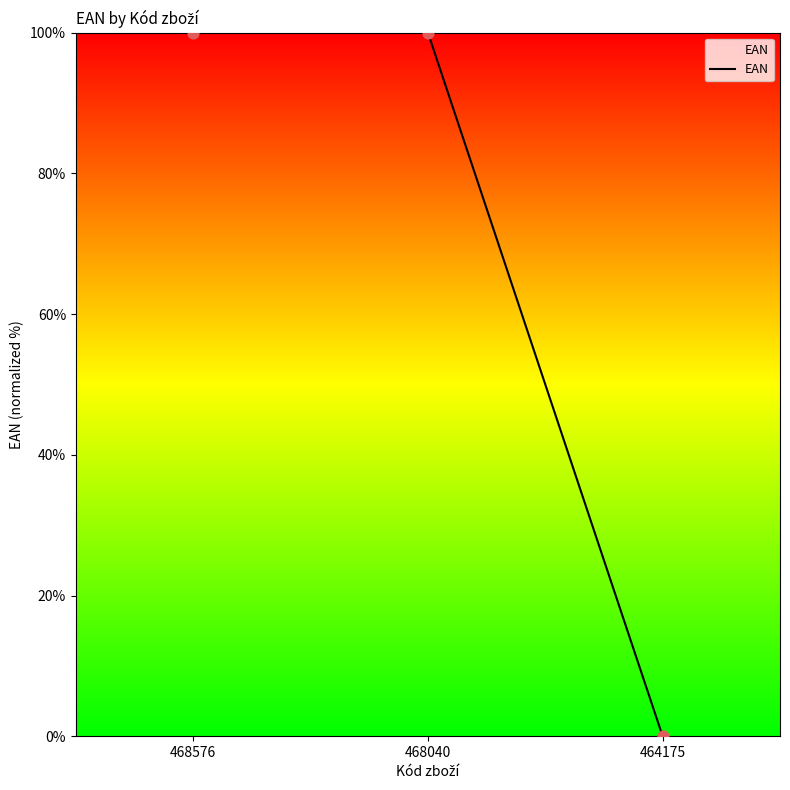

Between 464175 and 468040, which is larger?

468040